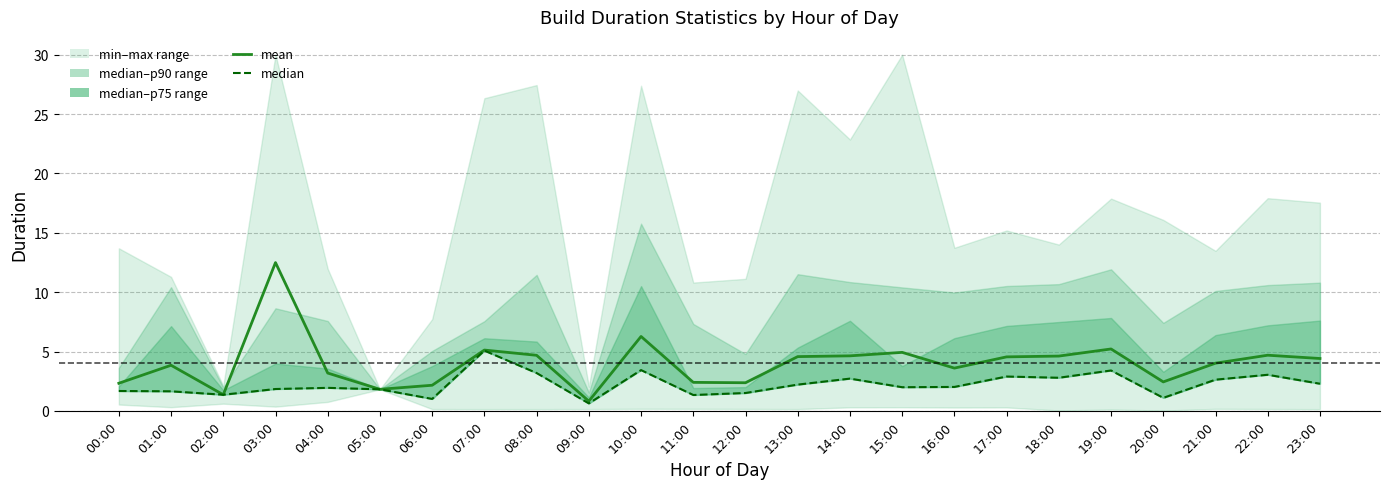

Which category has the lowest value in the mean series?

09:00